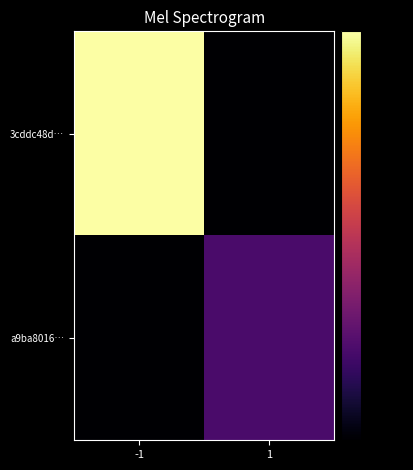

What is the total value across all series at -1?

-80.0